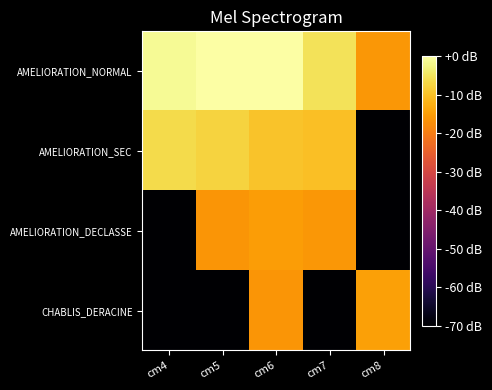

Which has a higher value, cm5 or cm7?

cm5